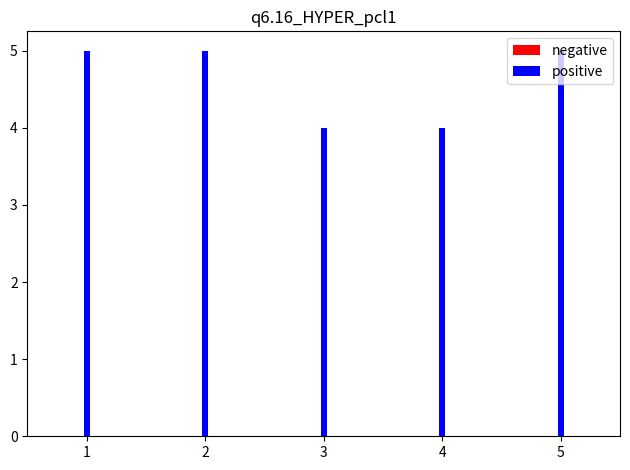

What is the lowest value of the positive series?

4